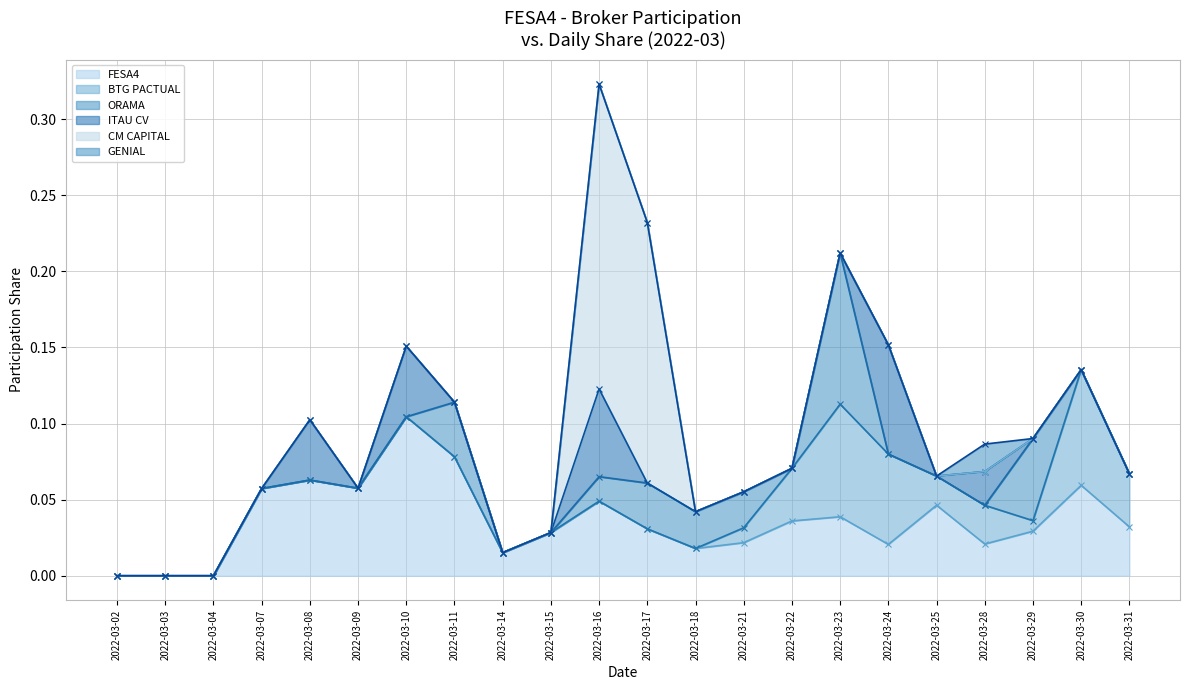

The value of GENIAL at 2022-03-18 is -0.0. True or false?

False